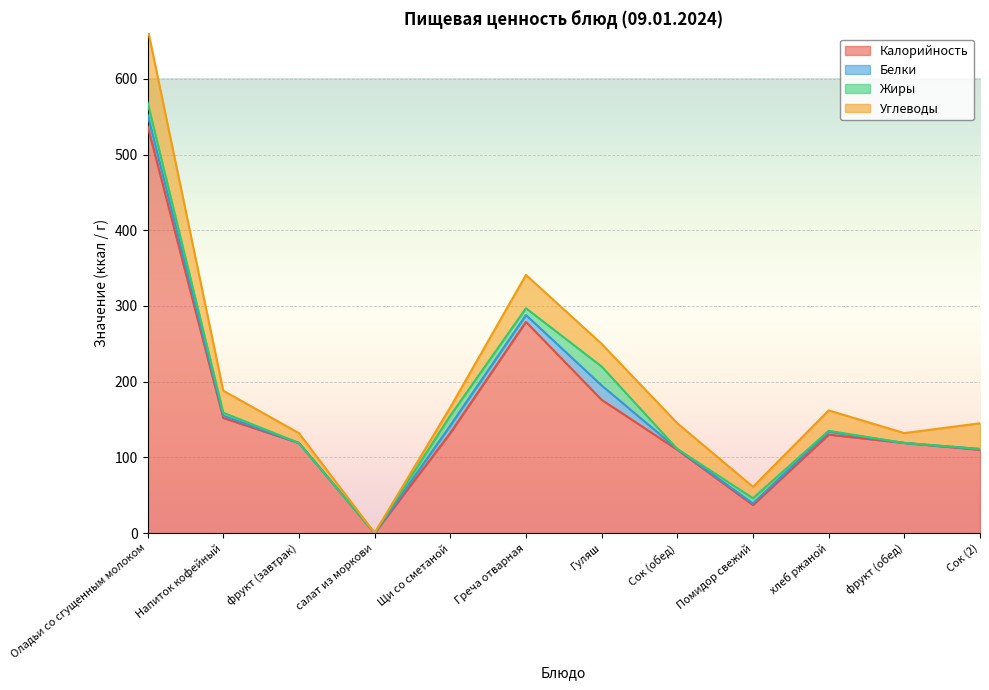

Reading left to right, list all the values displayed in this chart.

Калорийность: Оладьи со сгущенным молоком=538	Напиток кофейный=152	фрукт (завтрак)=119	салат из моркови=0	Щи со сметаной=132	Греча отварная=279	Гуляш=176	Сок (обед)=110	Помидор свежий=37	хлеб ржаной=130	фрукт (обед)=119	Сок (2)=110
Белки: Оладьи со сгущенным молоком=15	Напиток кофейный=3	фрукт (завтрак)=0	салат из моркови=0	Щи со сметаной=10	Греча отварная=9	Гуляш=19	Сок (обед)=1	Помидор свежий=2	хлеб ржаной=4	фрукт (обед)=0	Сок (2)=1
Жиры: Оладьи со сгущенным молоком=16	Напиток кофейный=4	фрукт (завтрак)=0	салат из моркови=0	Щи со сметаной=13	Греча отварная=9	Гуляш=25	Сок (обед)=0	Помидор свежий=7	хлеб ржаной=1	фрукт (обед)=0	Сок (2)=0
Углеводы: Оладьи со сгущенным молоком=98	Напиток кофейный=29	фрукт (завтрак)=13	салат из моркови=0	Щи со сметаной=11	Греча отварная=44	Гуляш=30	Сок (обед)=34	Помидор свежий=15	хлеб ржаной=27	фрукт (обед)=13	Сок (2)=34